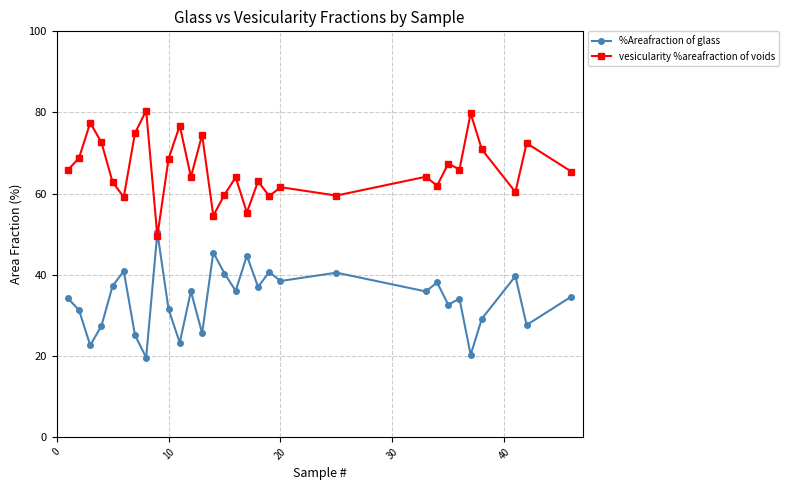

What is the highest value of the %Areafraction of glass series?

50.4